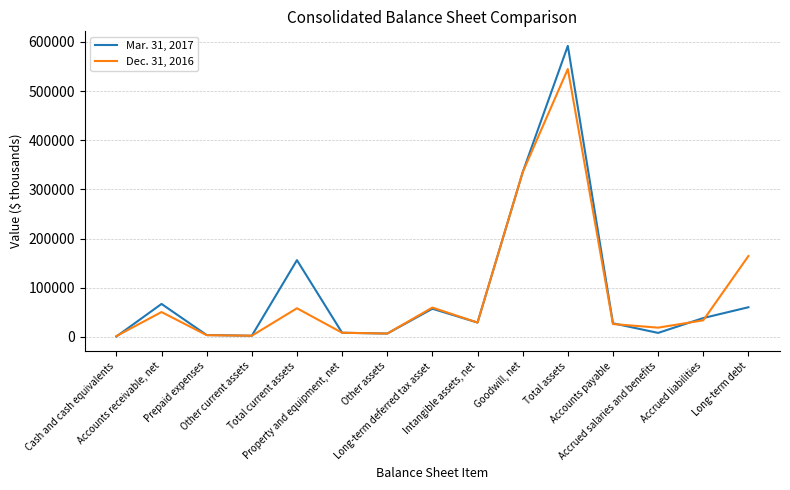

At Property and equipment, net, list the series in order from largest to smallest.

Mar. 31, 2017, Dec. 31, 2016